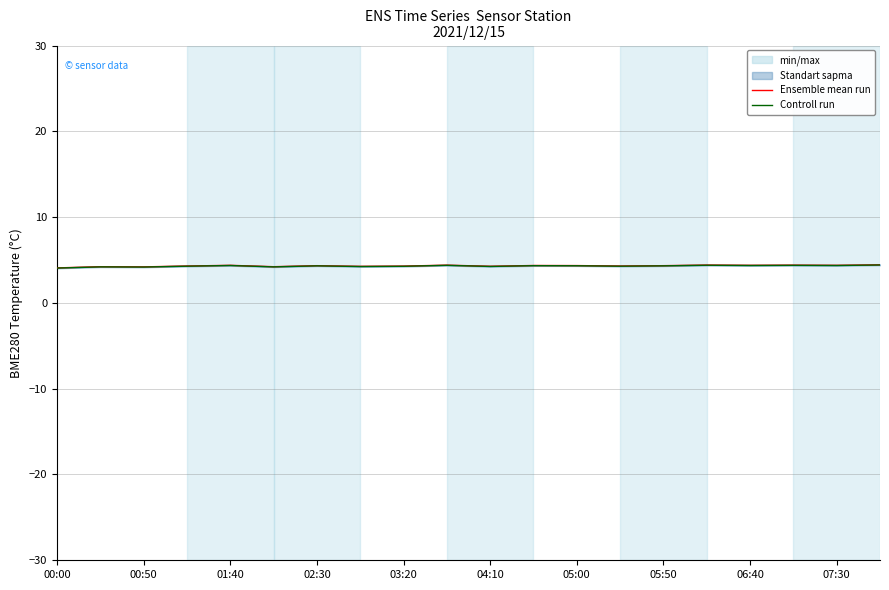

What is the maximum value for Controll run?

4.4